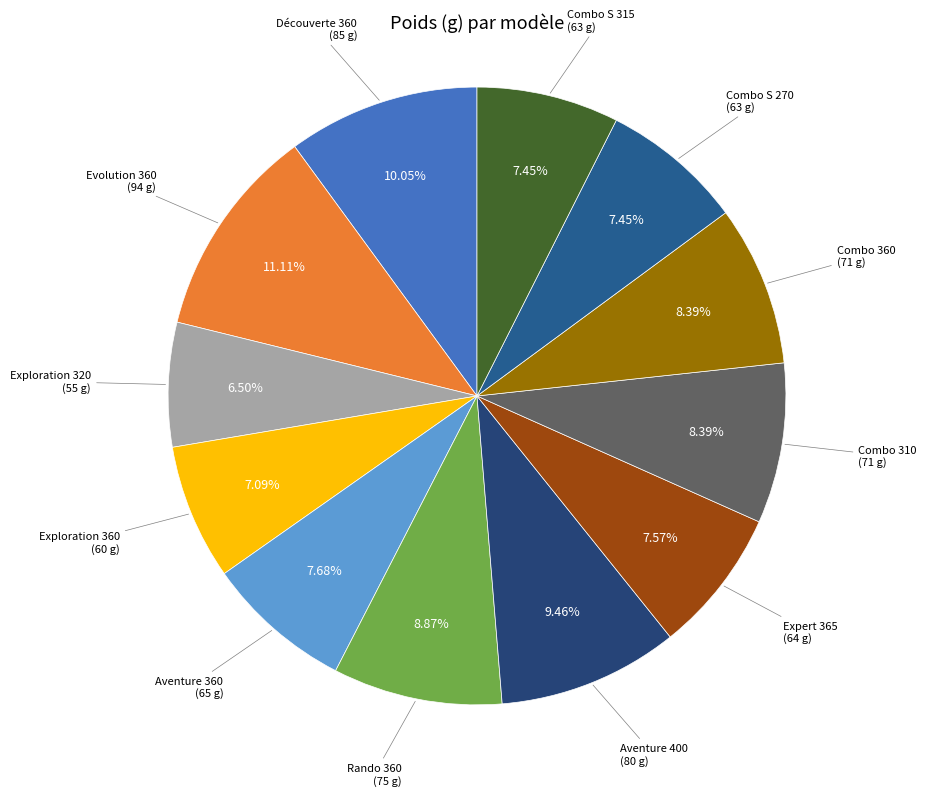

Does any single category account for the majority?

No